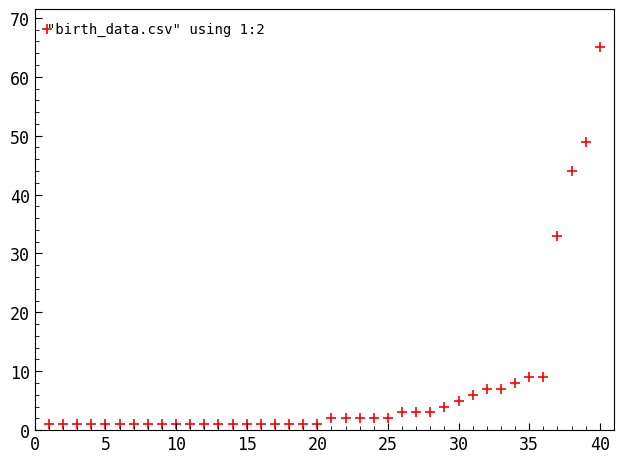

What is the range of Y values (max minus min)?

64